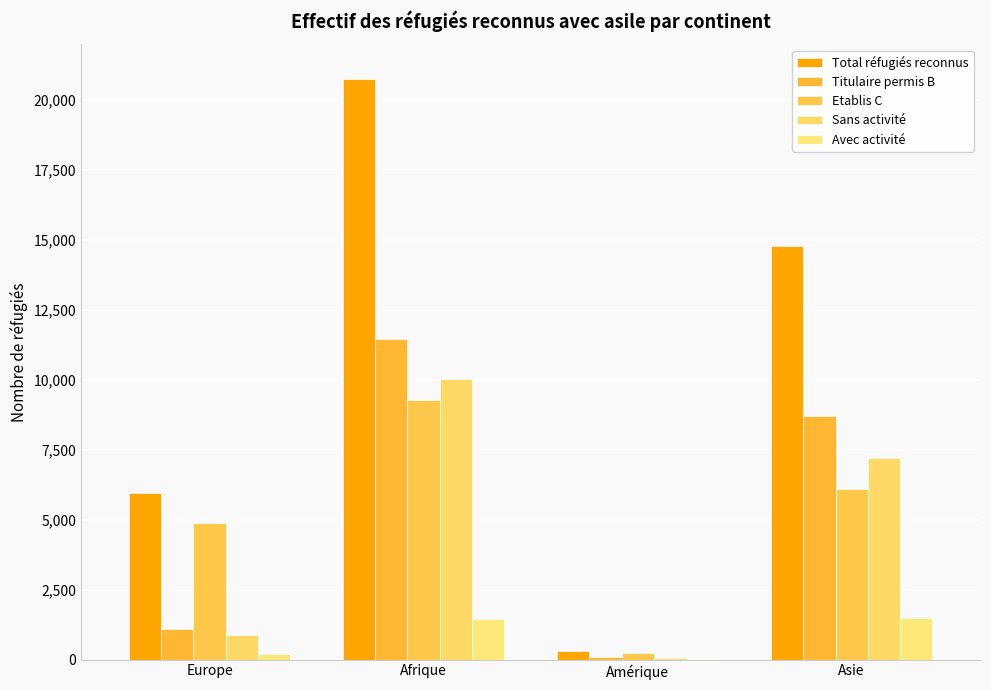

What are all the series names shown in the legend?

Total réfugiés reconnus, Titulaire permis B, Etablis C, Sans activité, Avec activité